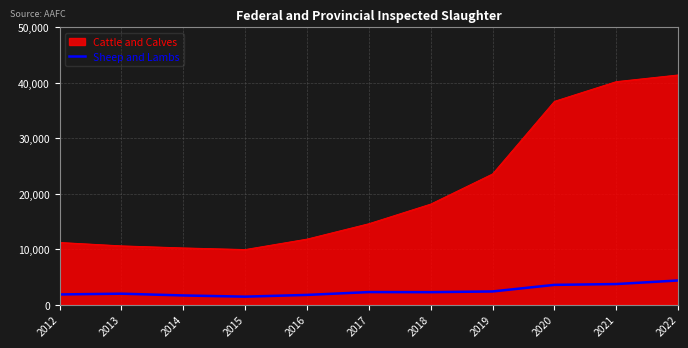

What is the minimum value for Cattle and Calves?

9951